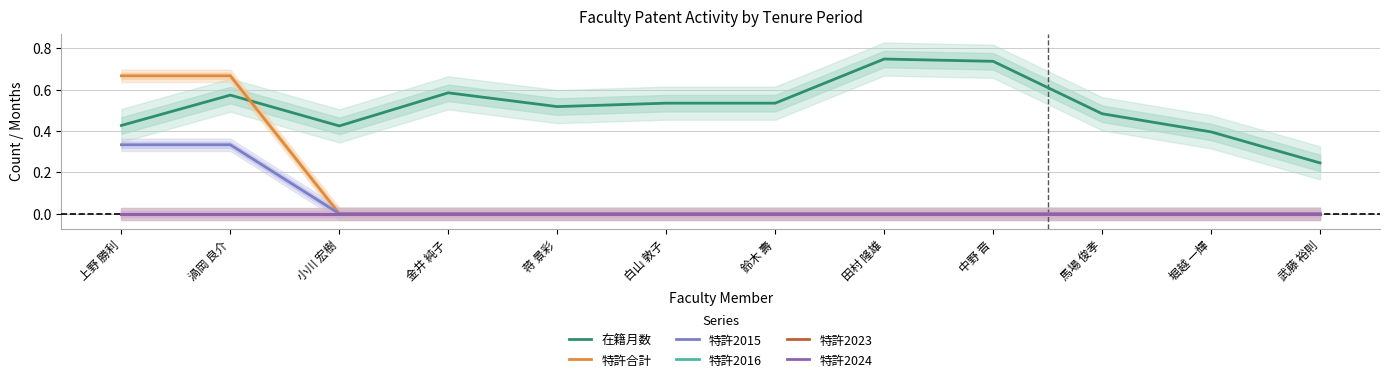

At which category does 在籍月数 reach its first local peak?

渦岡 良介